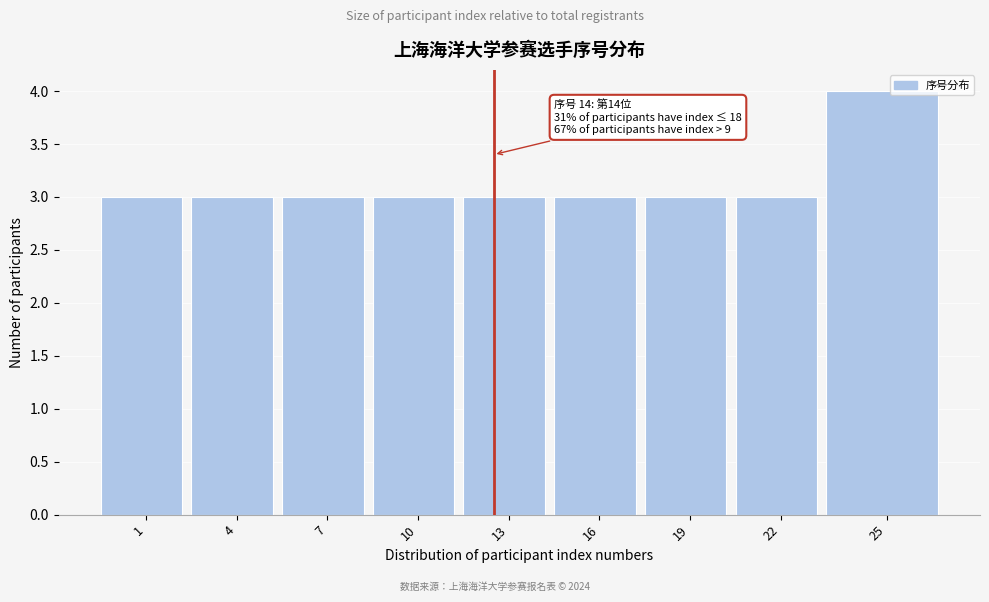

Reading left to right, extract all data points from this chart.

1=3	4=3	7=3	10=3	13=3	16=3	19=3	22=3	25=4